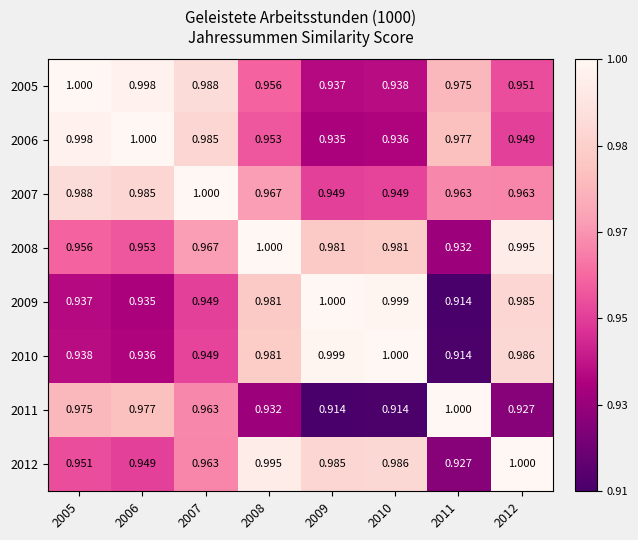

Is the value of 2011 at 2011 greater than the value of 2007 at 2008?

Yes